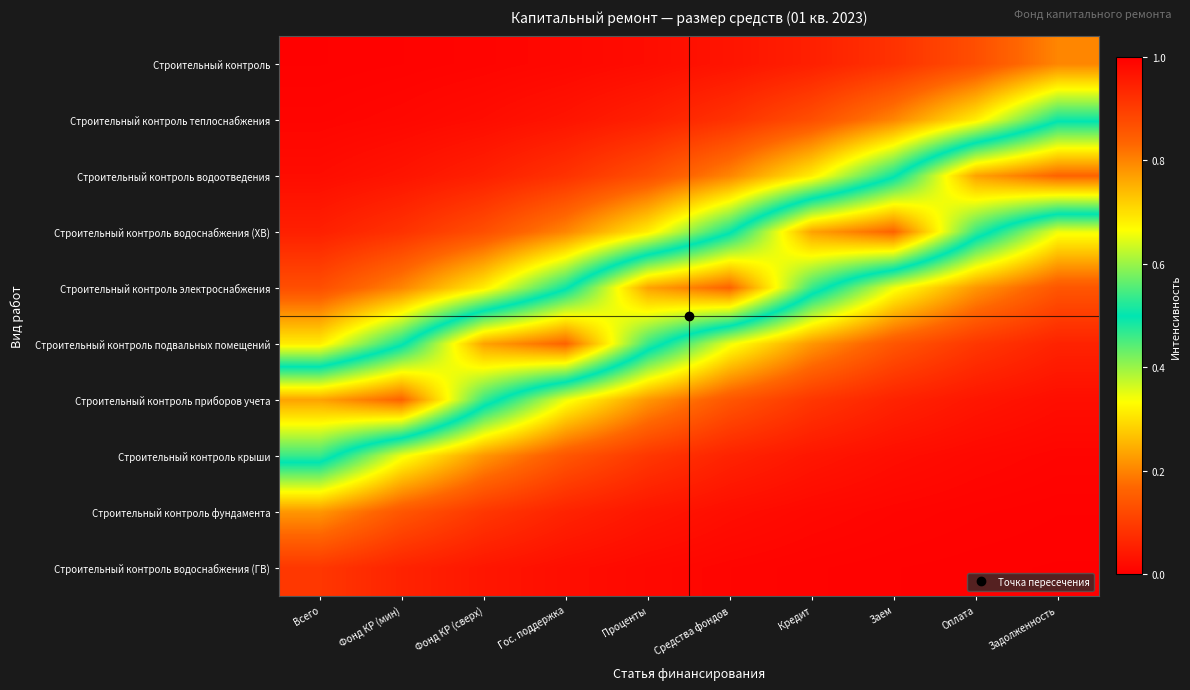

What is the total value across all series at Фонд КР (сверх)?

2.2